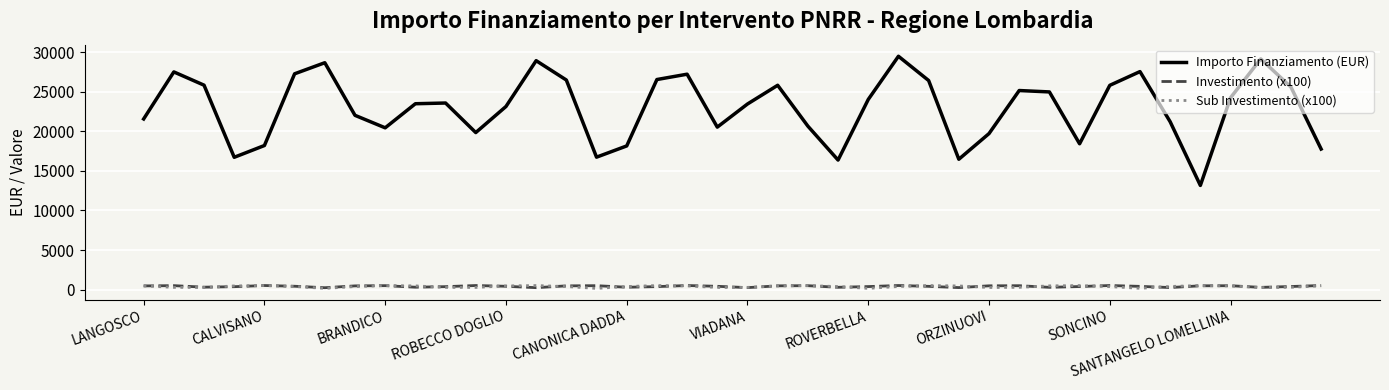

What is the lowest value of the Importo Finanziamento (EUR) series?

13164.6